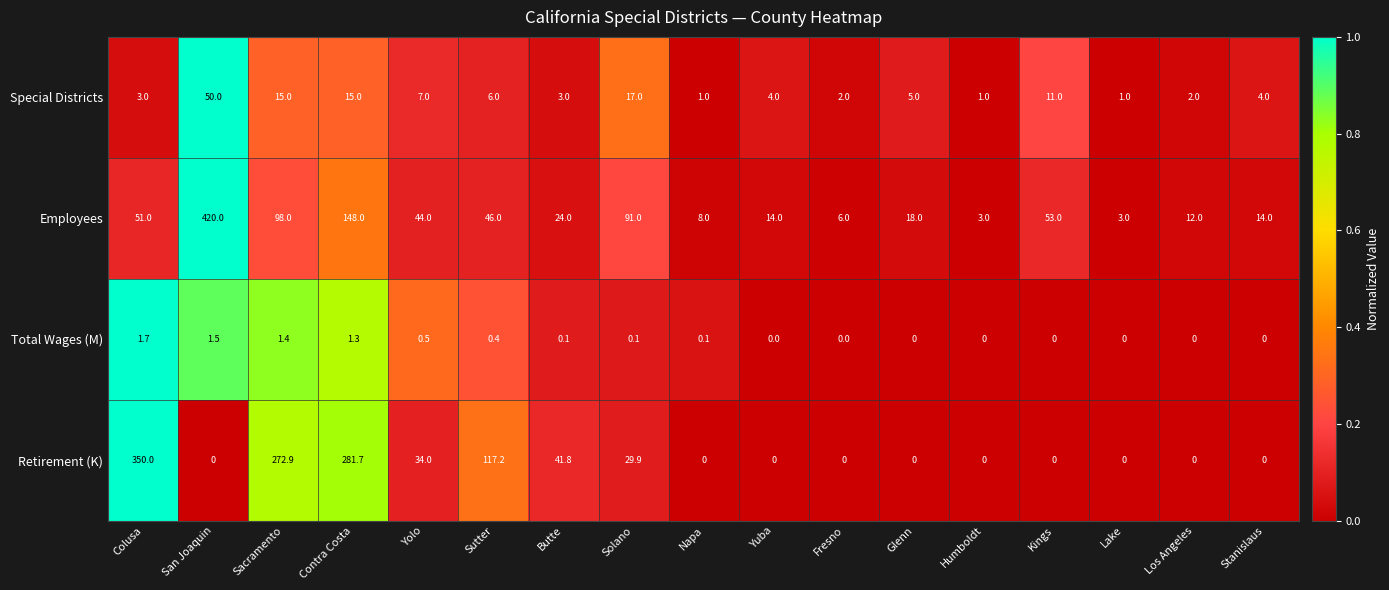

Count the number of categories in the chart.

17